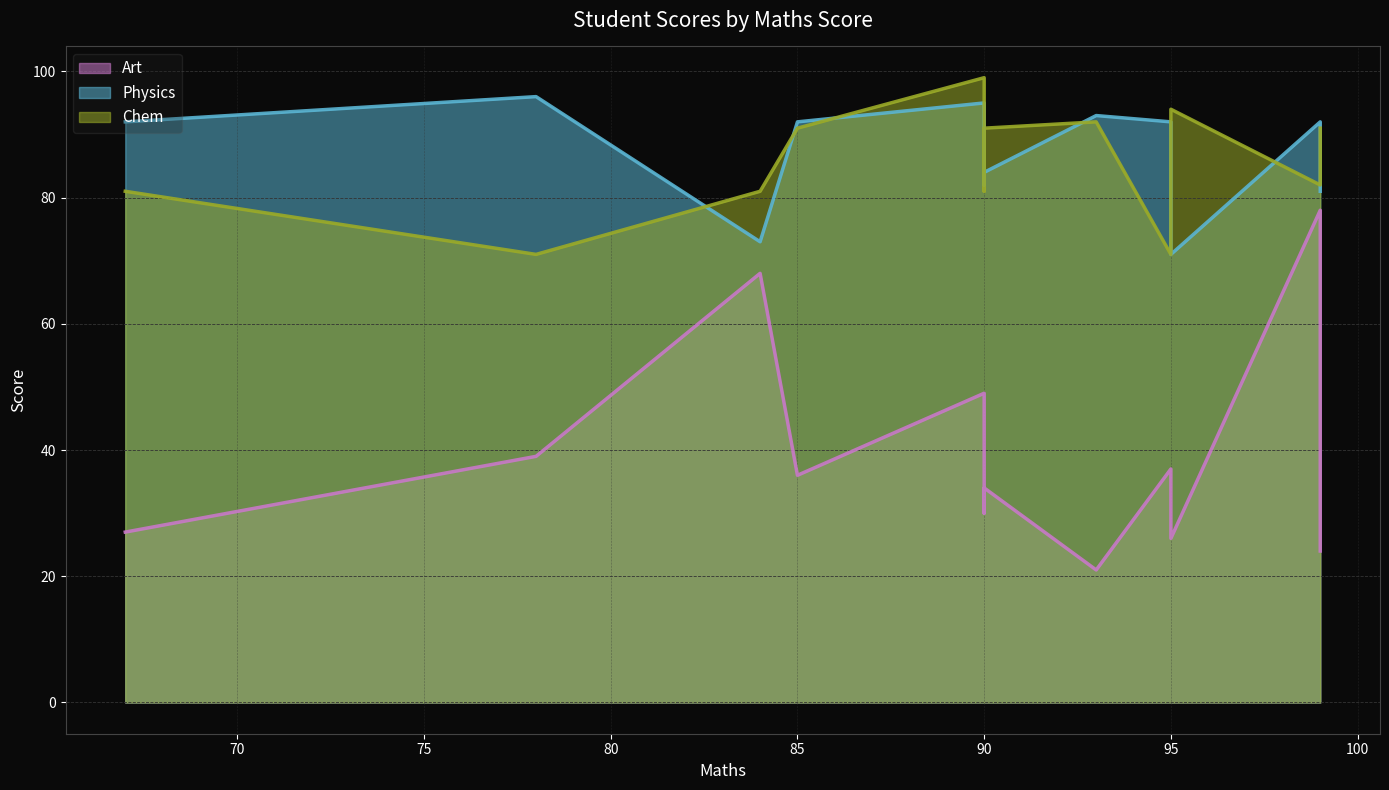

Which series has the largest total across all categories?

Physics